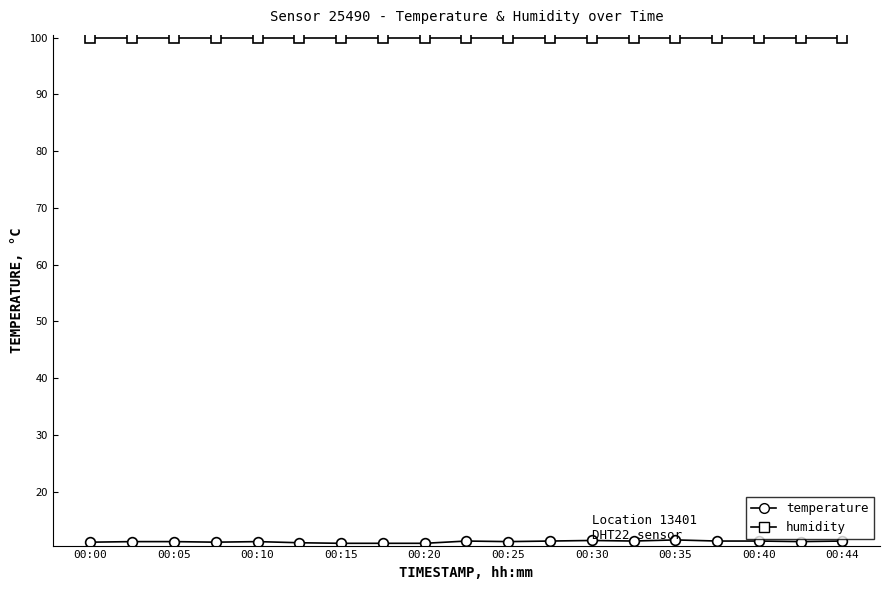

What are all the series names shown in the legend?

temperature, humidity